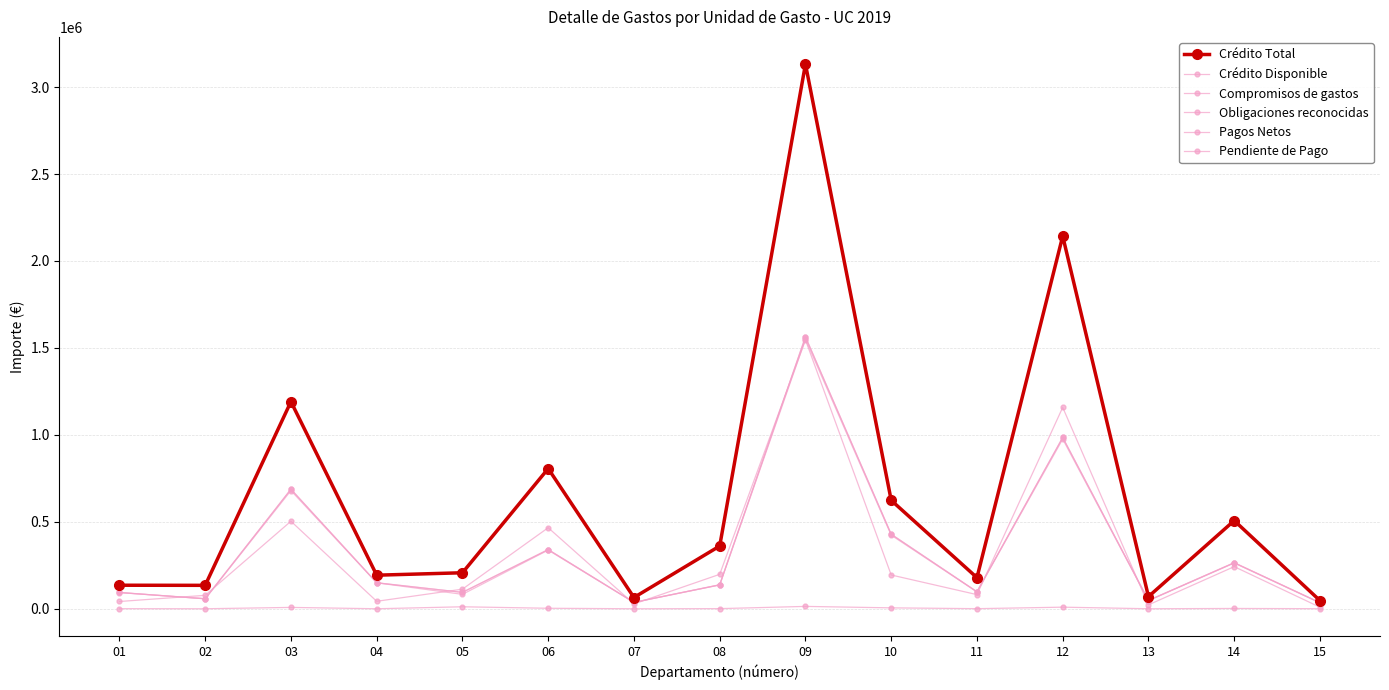

Does the chart have visible grid lines?

Yes